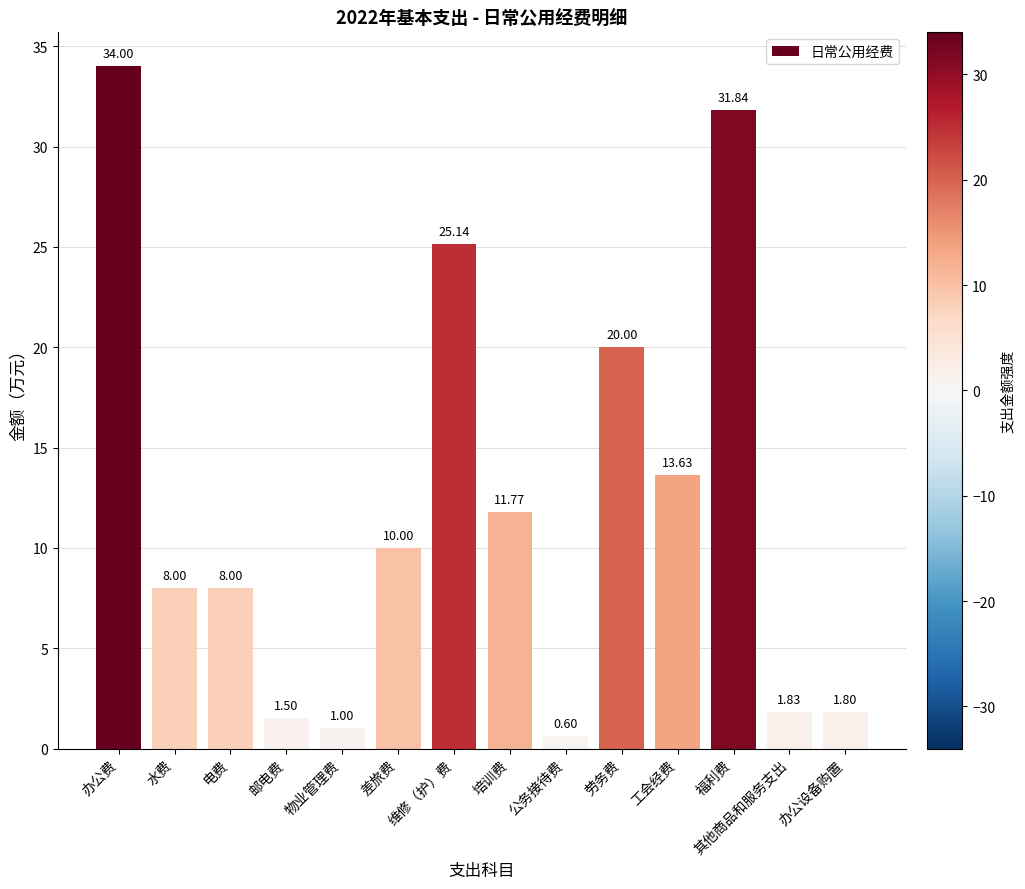

What is the ratio of the value at 办公设备购置 to the value at 邮电费?

1.2